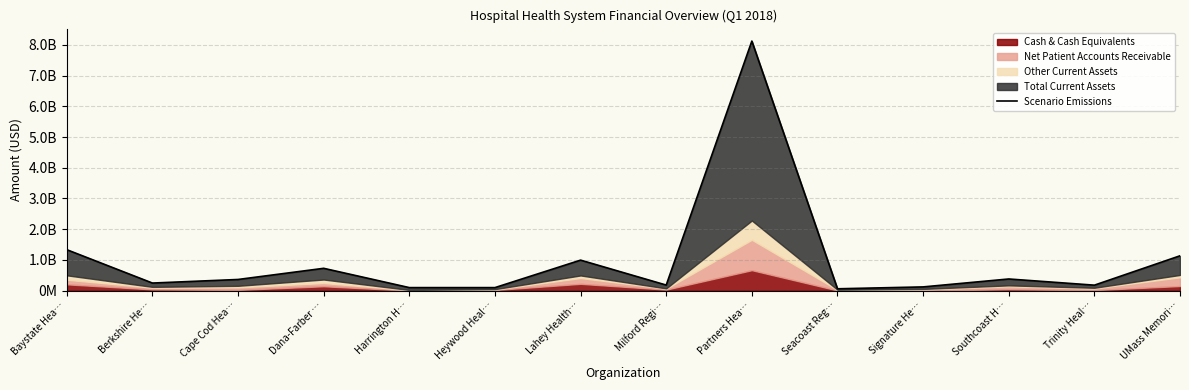

Reading left to right, list all the values displayed in this chart.

Baystate Hea…=1332818000	Berkshire He…=247093005	Cape Cod Hea…=363509922	Dana-Farber …=726595526	Harrington H…=98961541	Heywood Heal…=98798928	Lahey Health…=992865243	Milford Regi…=181131123	Partners Hea…=8121917000	Seacoast Reg…=60418587	Signature He…=121619540	Southcoast H…=379572571	Trinity Heal…=178388511	UMass Memori…=1133958000